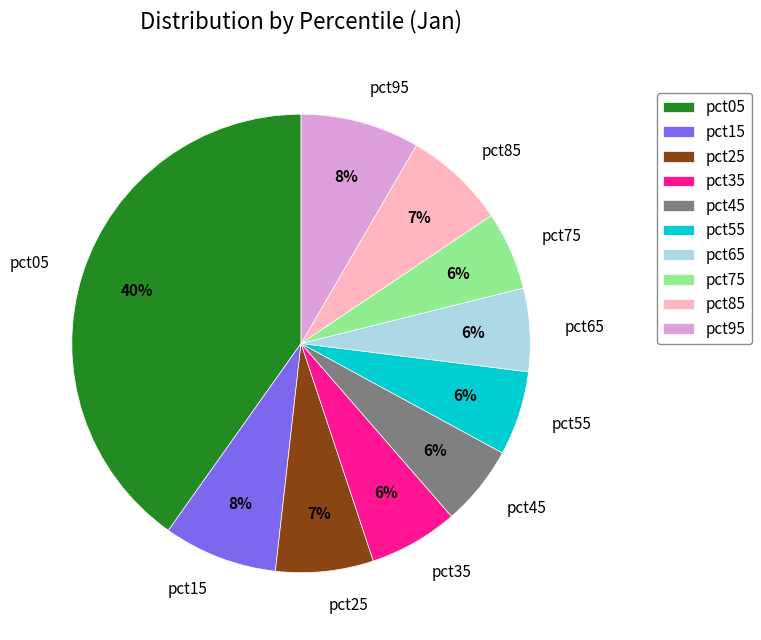

True or false: pct35 accounts for 6% of the total.

True